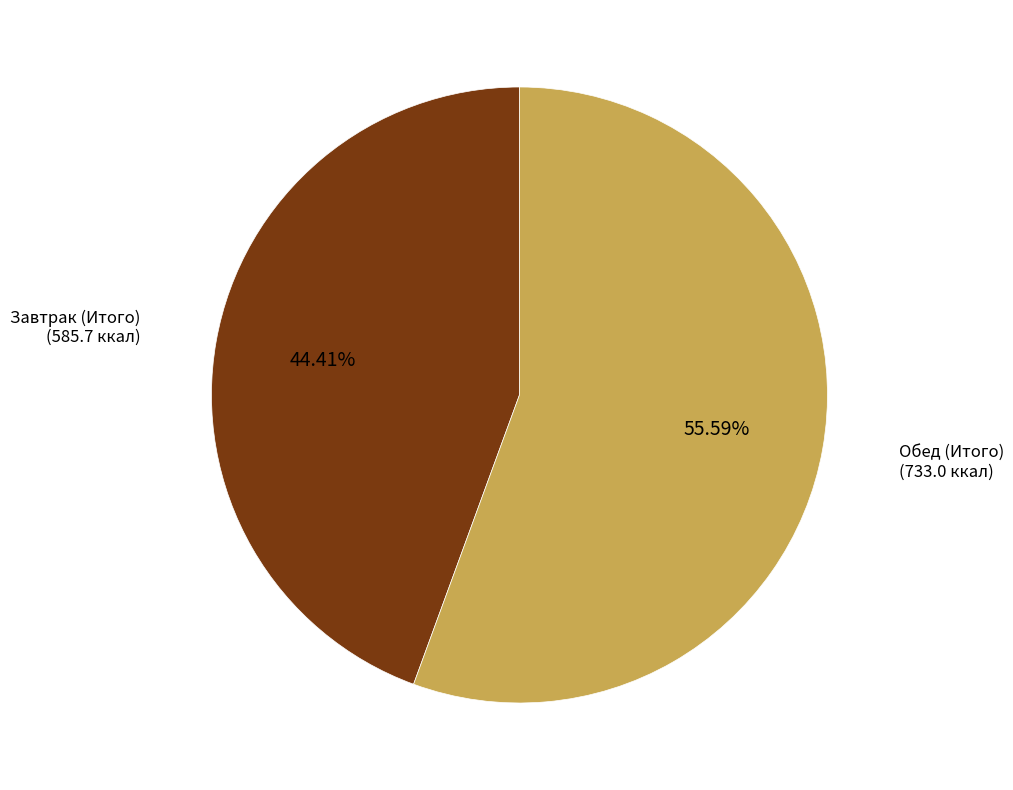

Is there any slice that represents more than half of the pie?

Yes